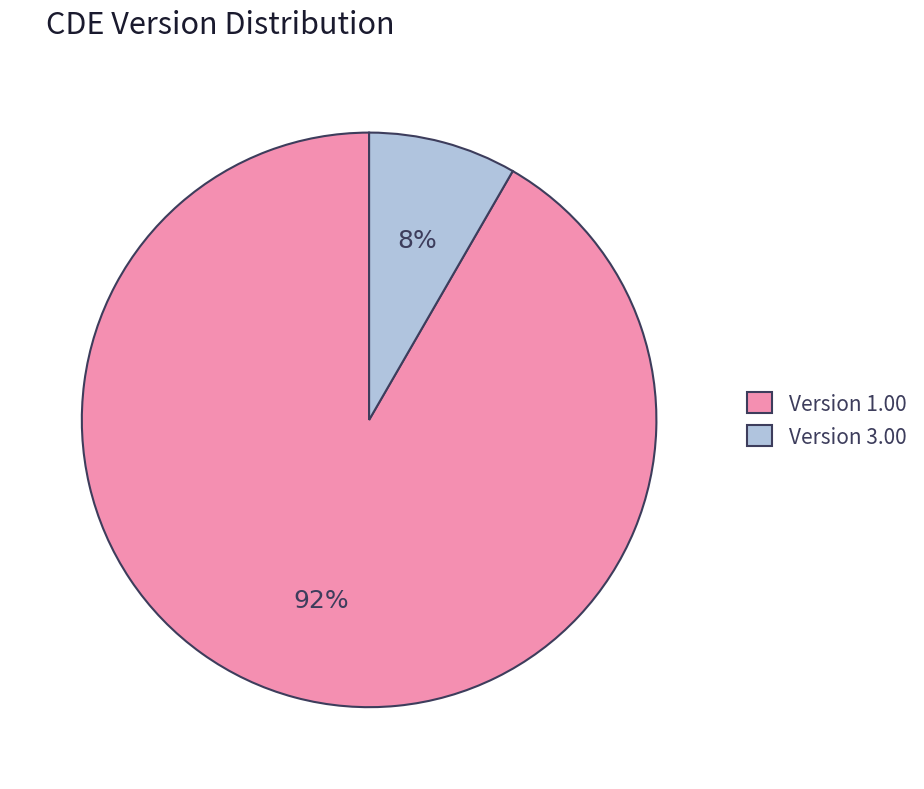

What is the smallest slice in the pie chart?

Version 3.00